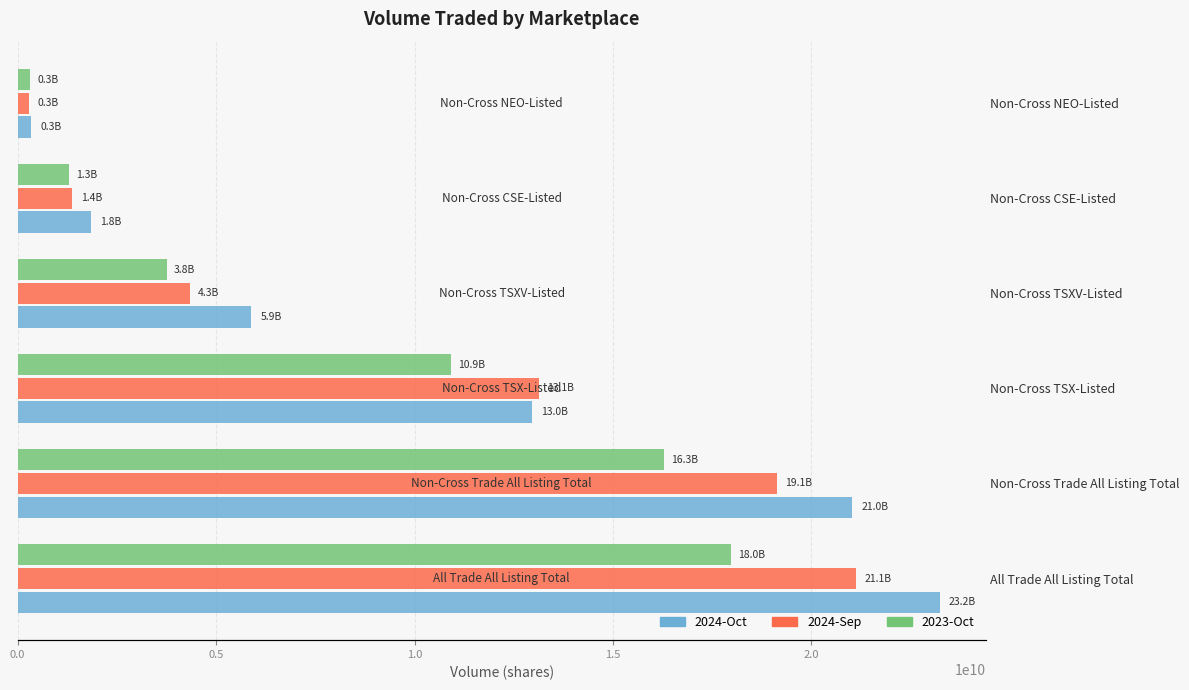

What are all the series names shown in the legend?

2024-Oct, 2024-Sep, 2023-Oct